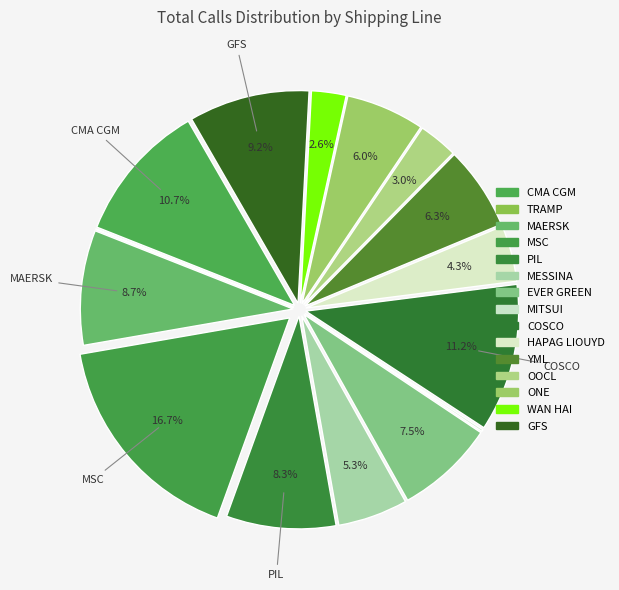

To the nearest percent, what is the difference between the largest and smallest slice percentages?

17%